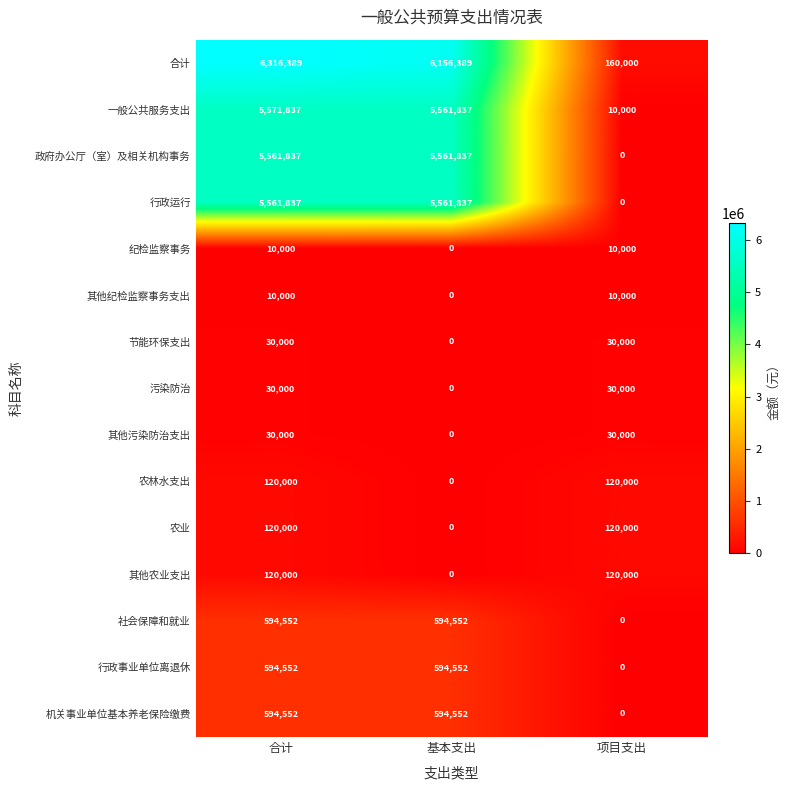

At which category does the chart reach its peak across all series?

合计